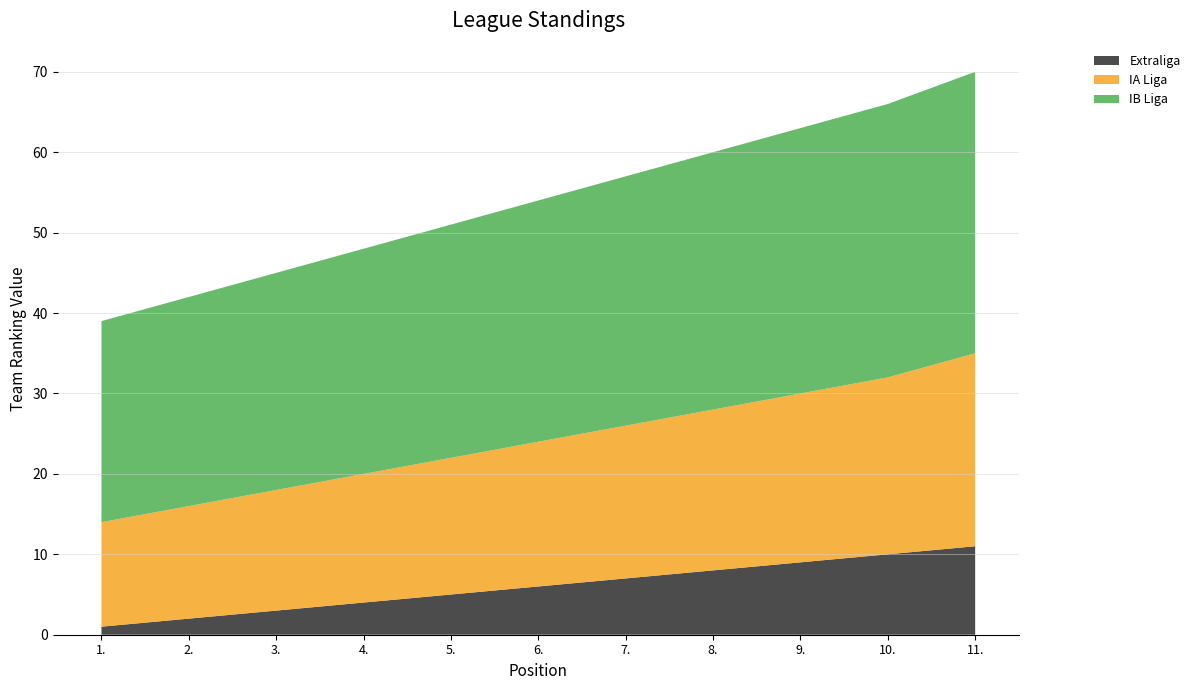

Reading left to right, extract all data points from this chart.

Extraliga: 1.=1	2.=2	3.=3	4.=4	5.=5	6.=6	7.=7	8.=8	9.=9	10.=10	11.=11
IA Liga: 1.=13	2.=14	3.=15	4.=16	5.=17	6.=18	7.=19	8.=20	9.=21	10.=22	11.=24
IB Liga: 1.=25	2.=26	3.=27	4.=28	5.=29	6.=30	7.=31	8.=32	9.=33	10.=34	11.=35